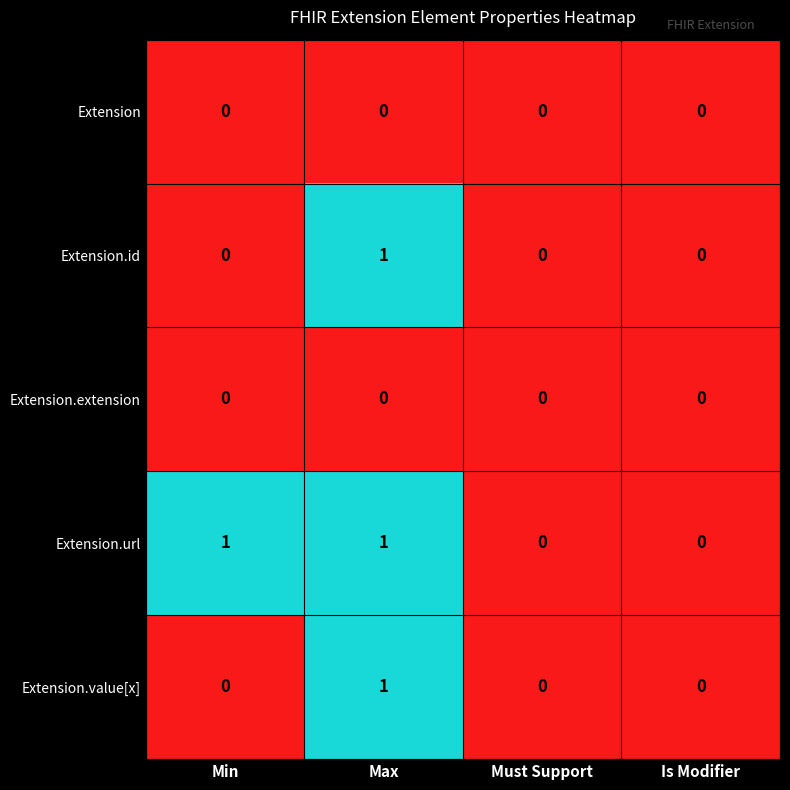

What is the total value across all series at Min?

1